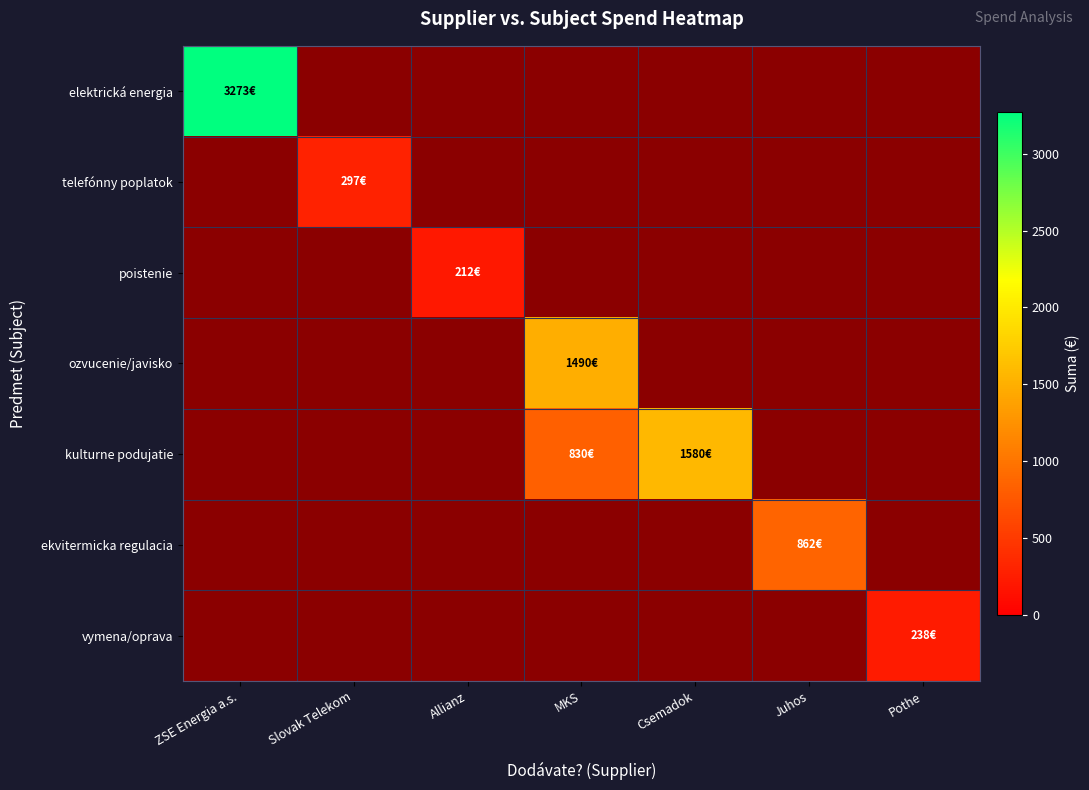

Which series has the widest spread of values?

elektrická energia